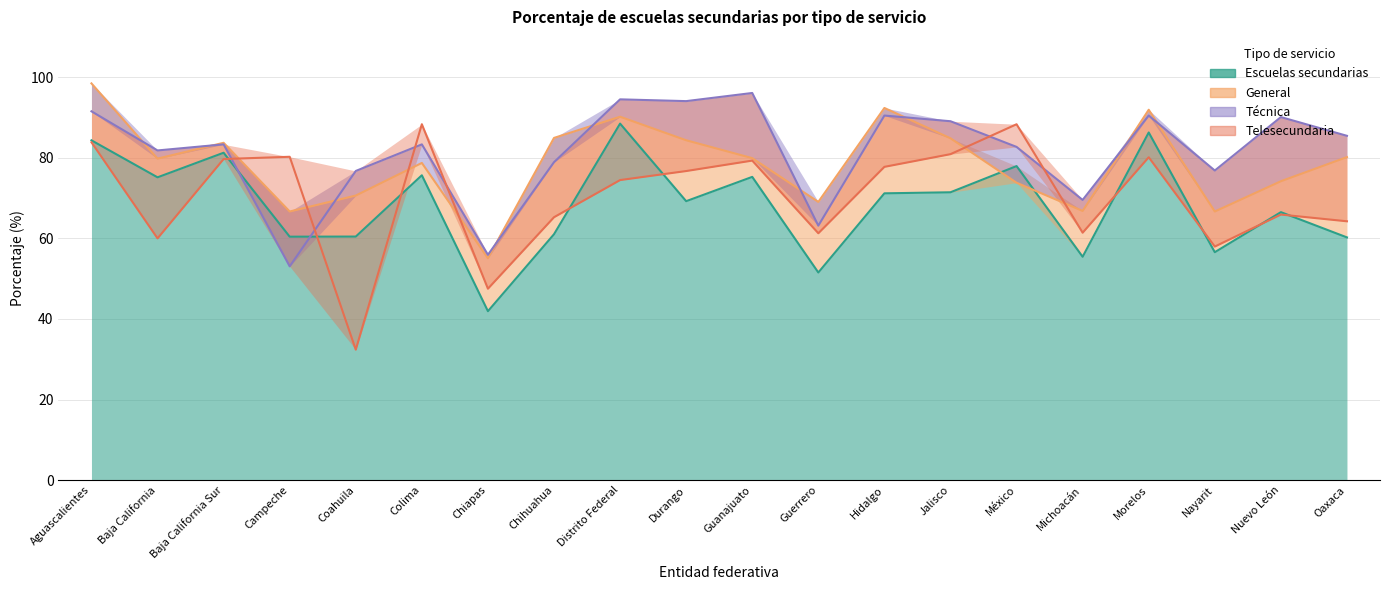

How many intersections are there between Técnica and Telesecundaria?

6